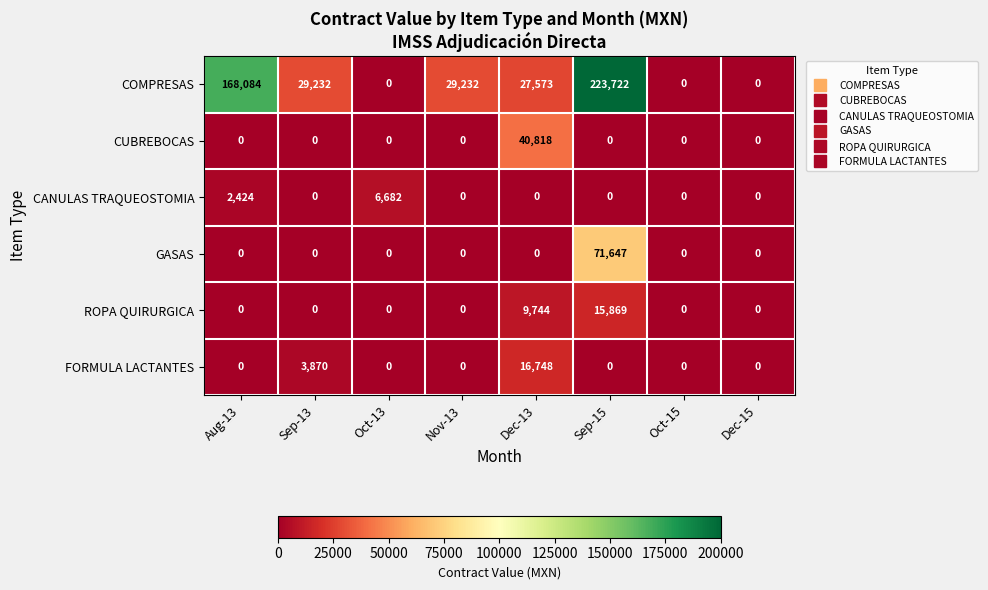

What is the sum of the CANULAS TRAQUEOSTOMIA values at Sep-13 and Oct-13?

6682